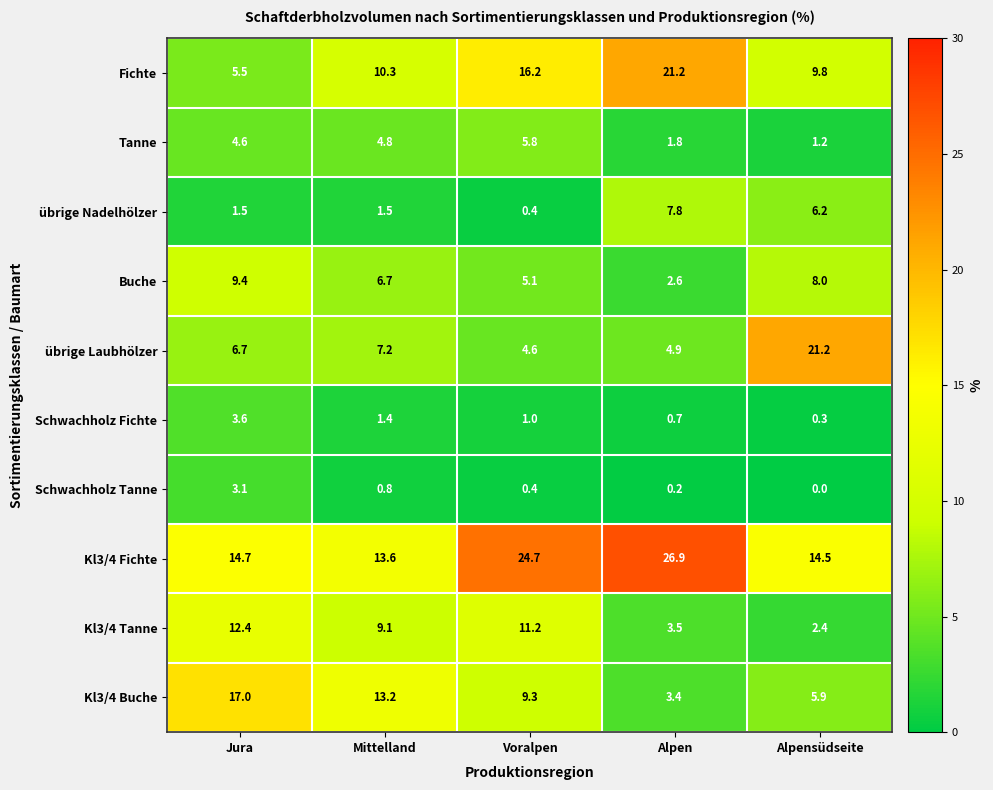

Count the number of data series in this chart.

10